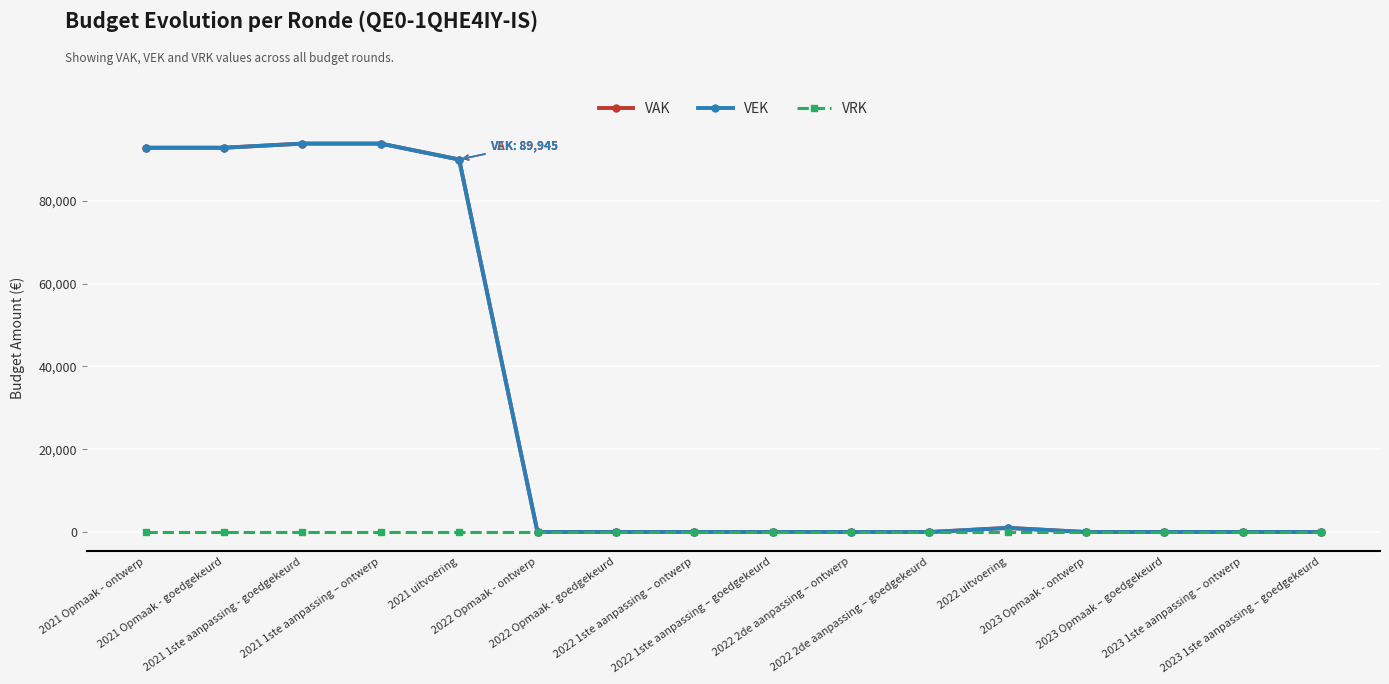

Is this an area chart (filled region under the line)?

No